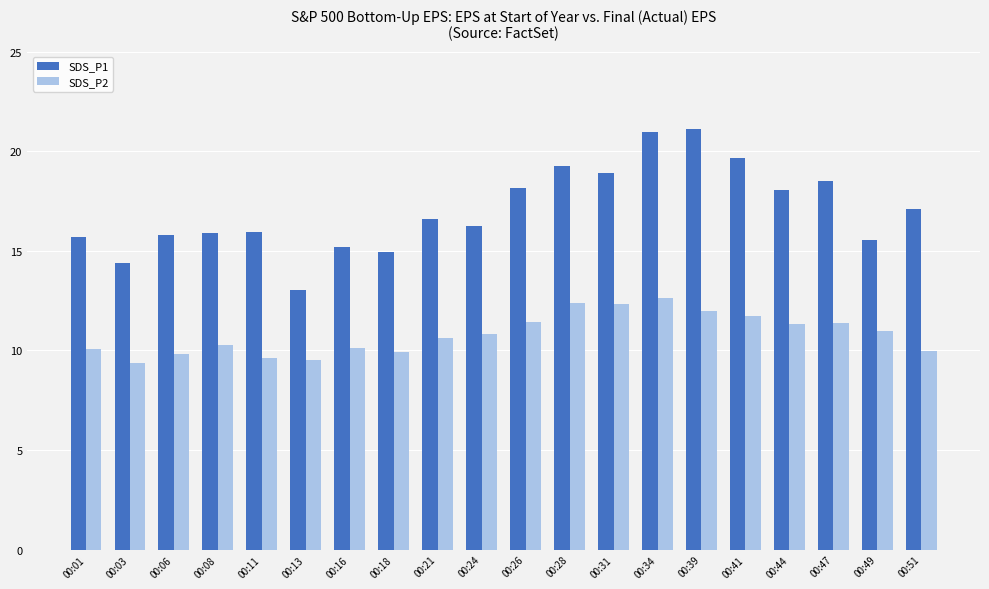

What is the difference between the SDS_P2 values at 00:24 and 00:34?

1.8